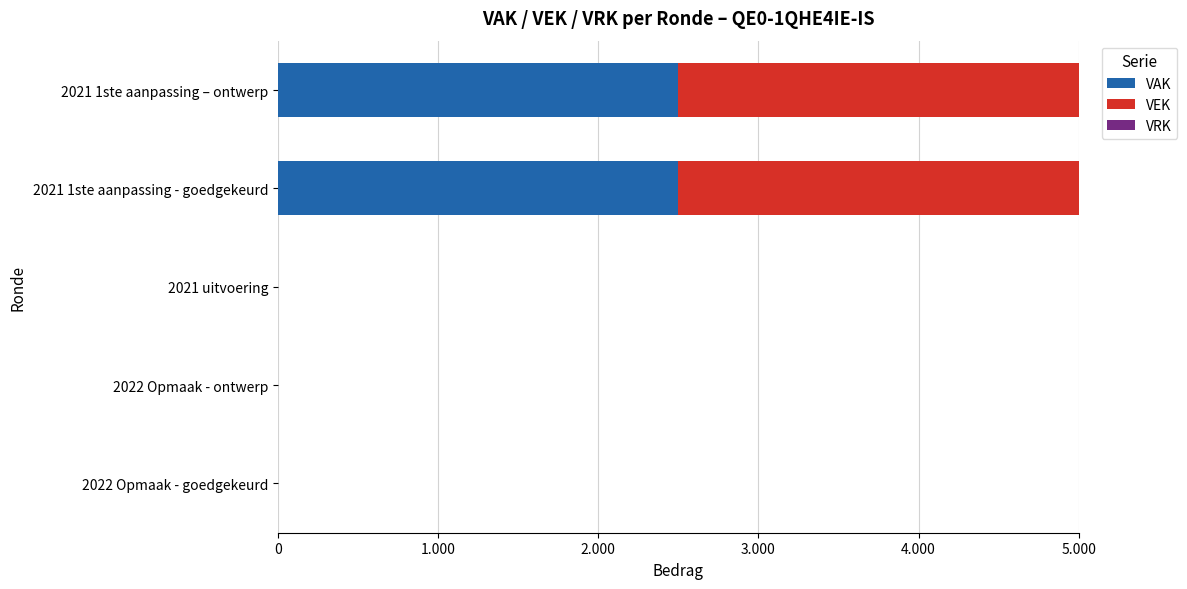

How many data points does each series have?

5